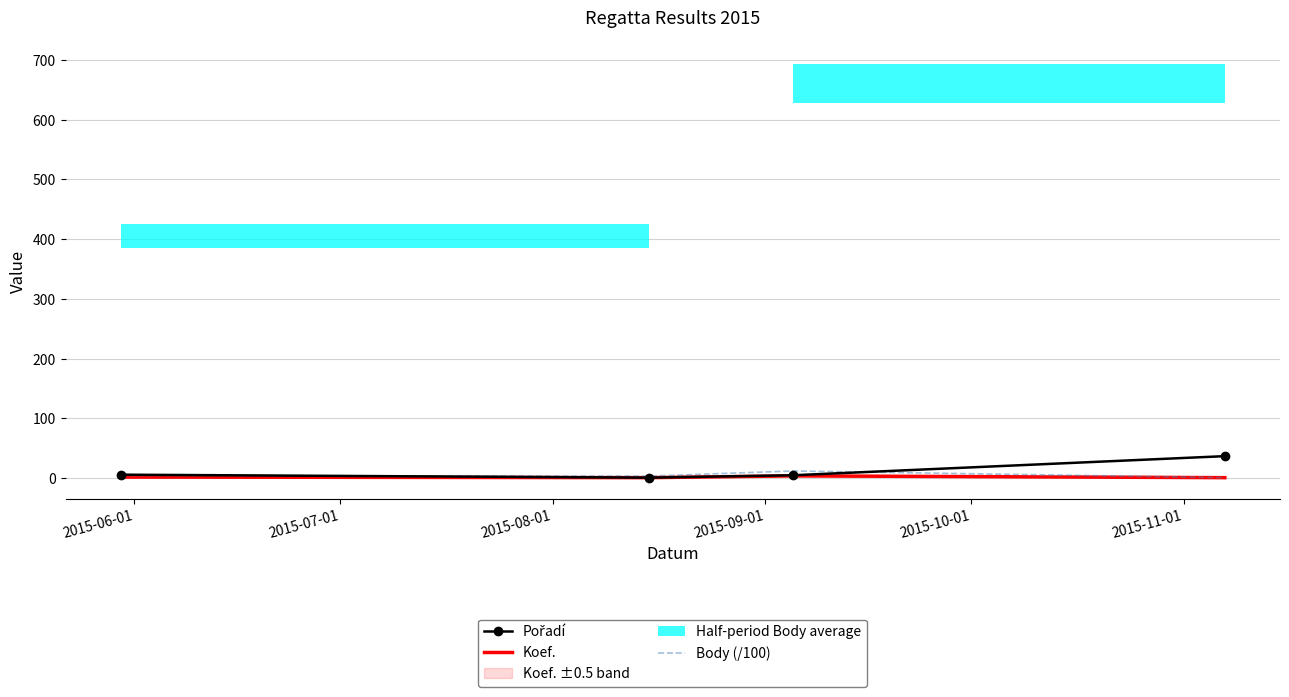

List the series in order of their peak value, lowest first.

Koef., Body (/100), Pořadí